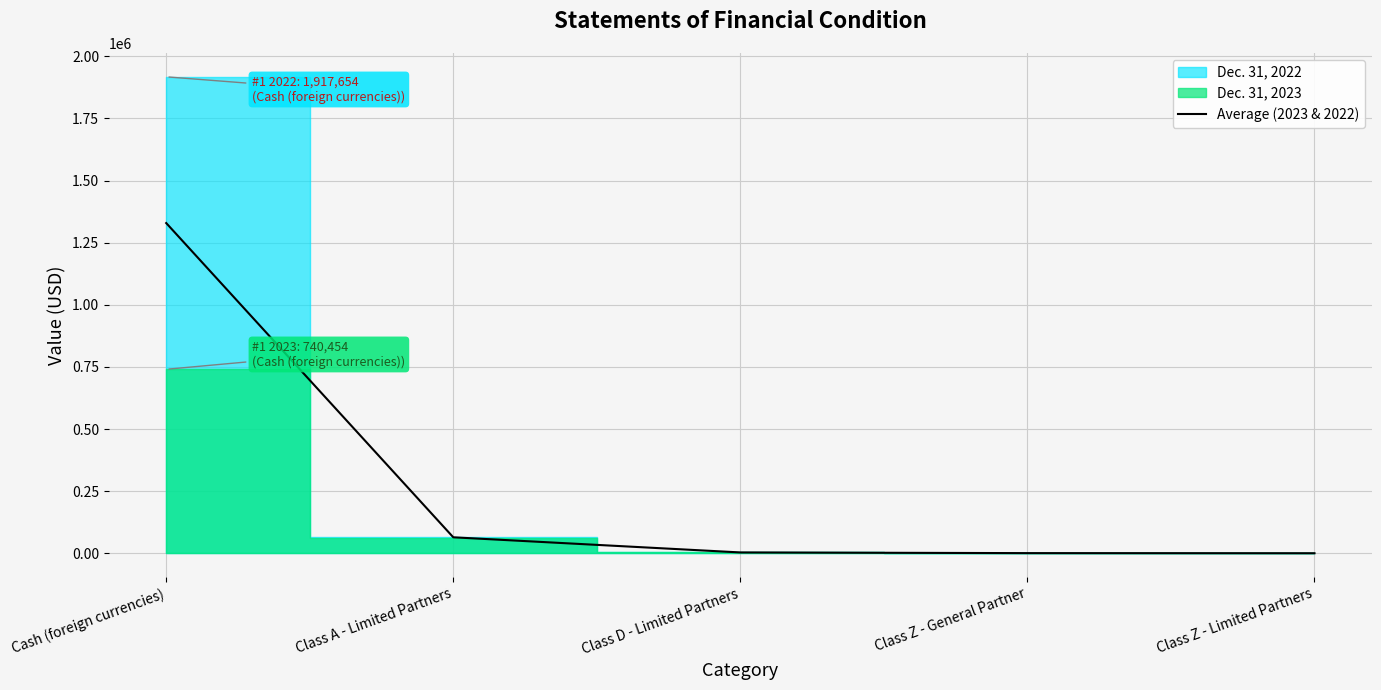

What position from the left is Class D - Limited Partners?

3